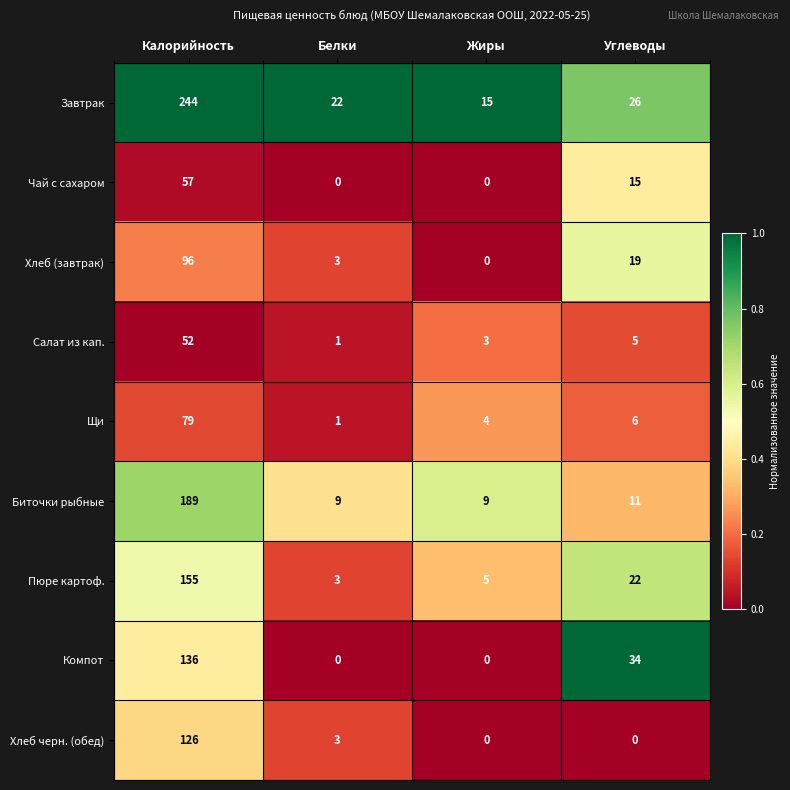

How many positive values does the Компот series have?

2